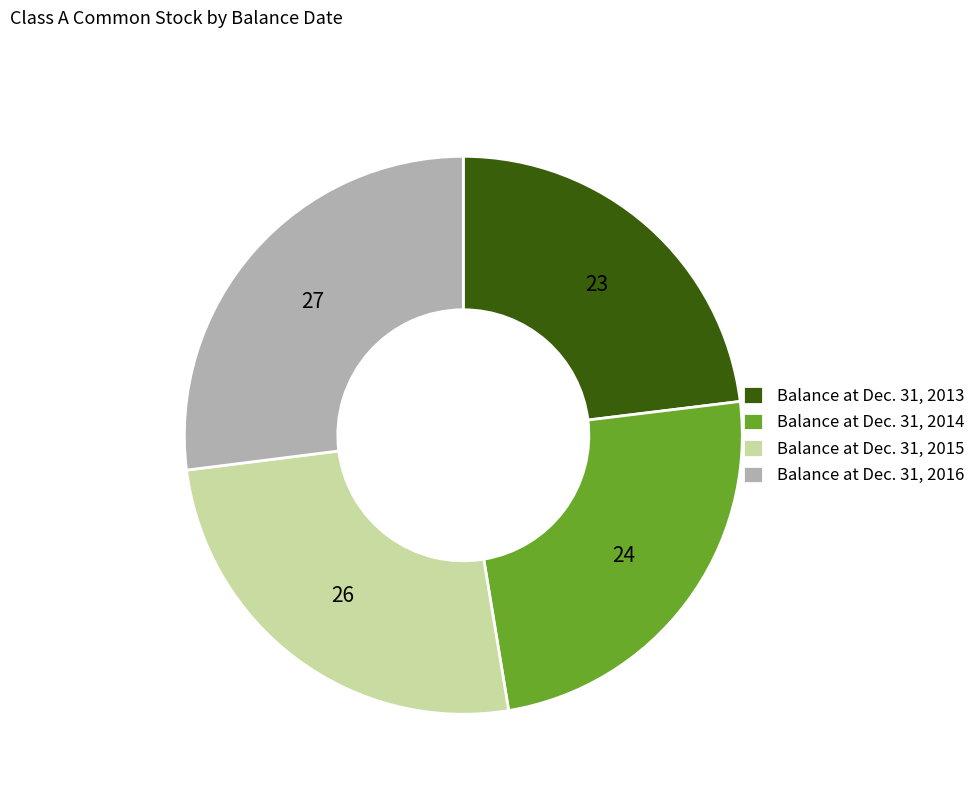

Rank the categories by value from lowest to highest.

Balance at Dec. 31, 2013, Balance at Dec. 31, 2014, Balance at Dec. 31, 2015, Balance at Dec. 31, 2016